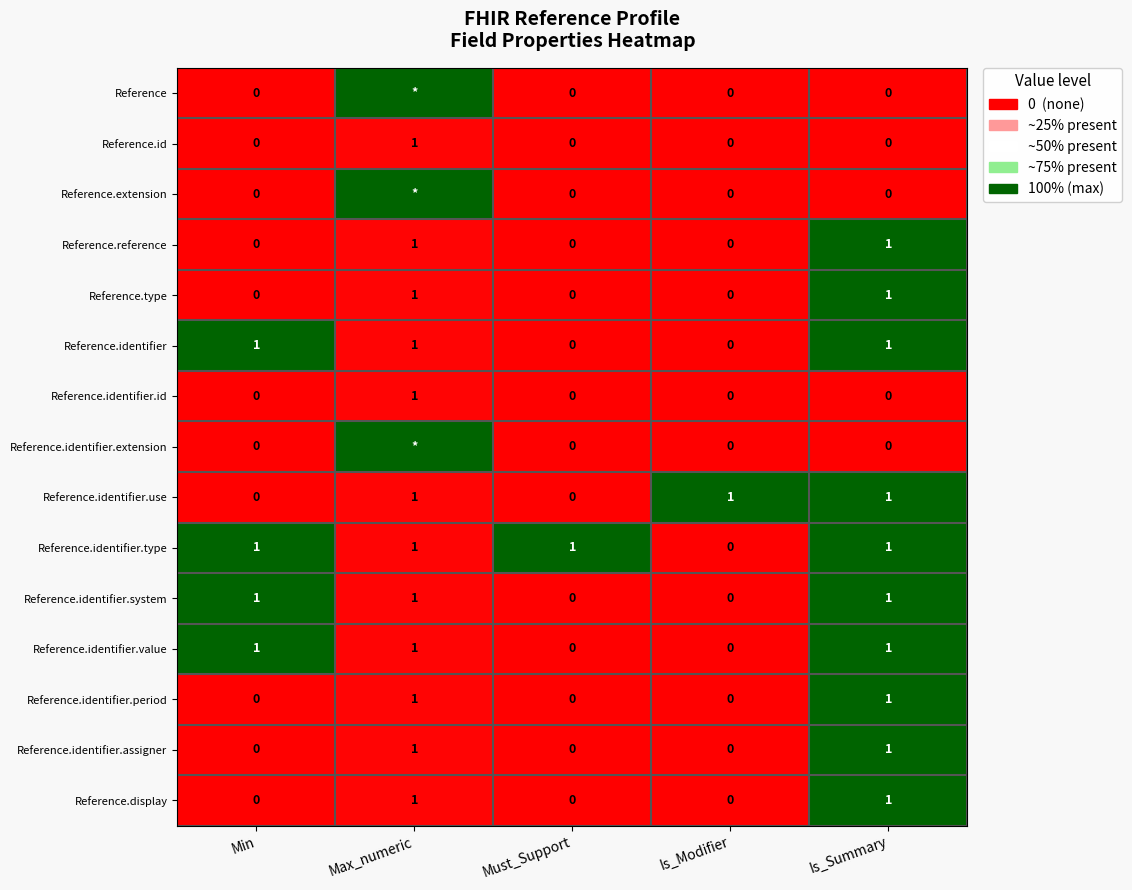

Count the Reference.display values in the range 0 to 1.

5